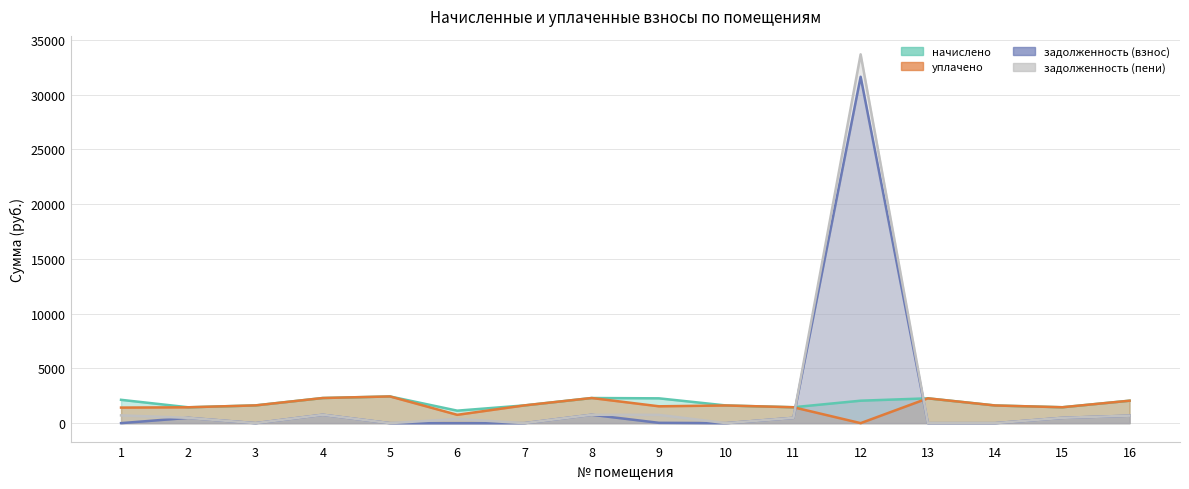

Where do уплачено and задолженность (взнос) first cross each other?

11 and 12